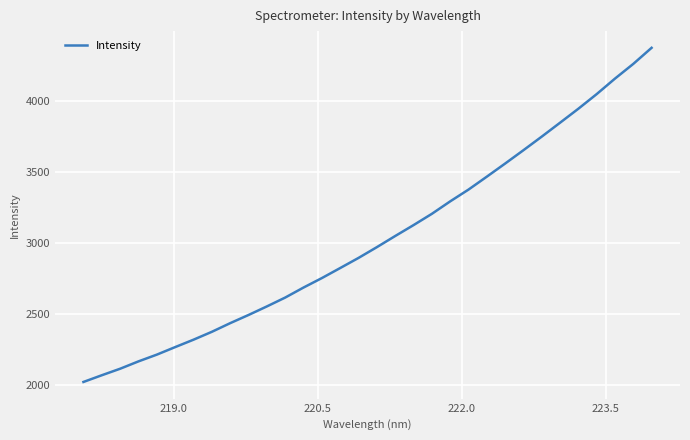

What is the maximum value shown in the chart?

4374.6